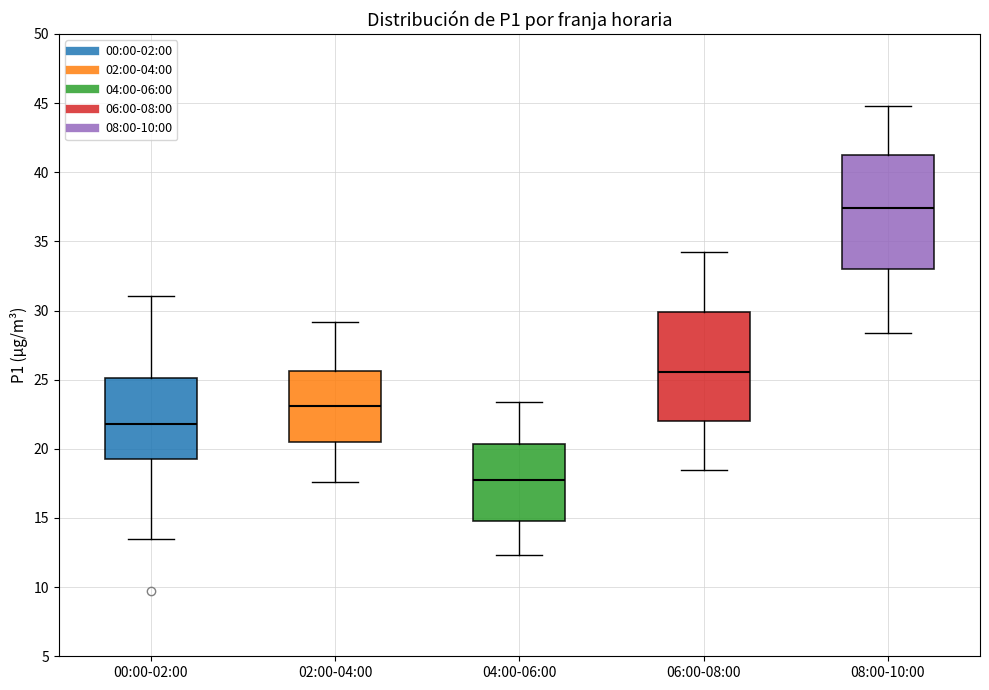

Reading left to right, transcribe this box plot: for each box, give where its median line is, the range the box spans, and where its two whiskers end, as read against the y-axis. The values are not printed on the chart, so give them approximately, as read against the axis.

00:00-02:00: median 22.0, box 19.0 to 25.0, whiskers 13.5 to 31.0
02:00-04:00: median 23.0, box 20.5 to 25.5, whiskers 17.5 to 29.0
04:00-06:00: median 18.0, box 15.0 to 20.5, whiskers 12.5 to 23.5
06:00-08:00: median 25.5, box 22.0 to 30.0, whiskers 18.5 to 34.0
08:00-10:00: median 37.5, box 33.0 to 41.5, whiskers 28.5 to 45.0